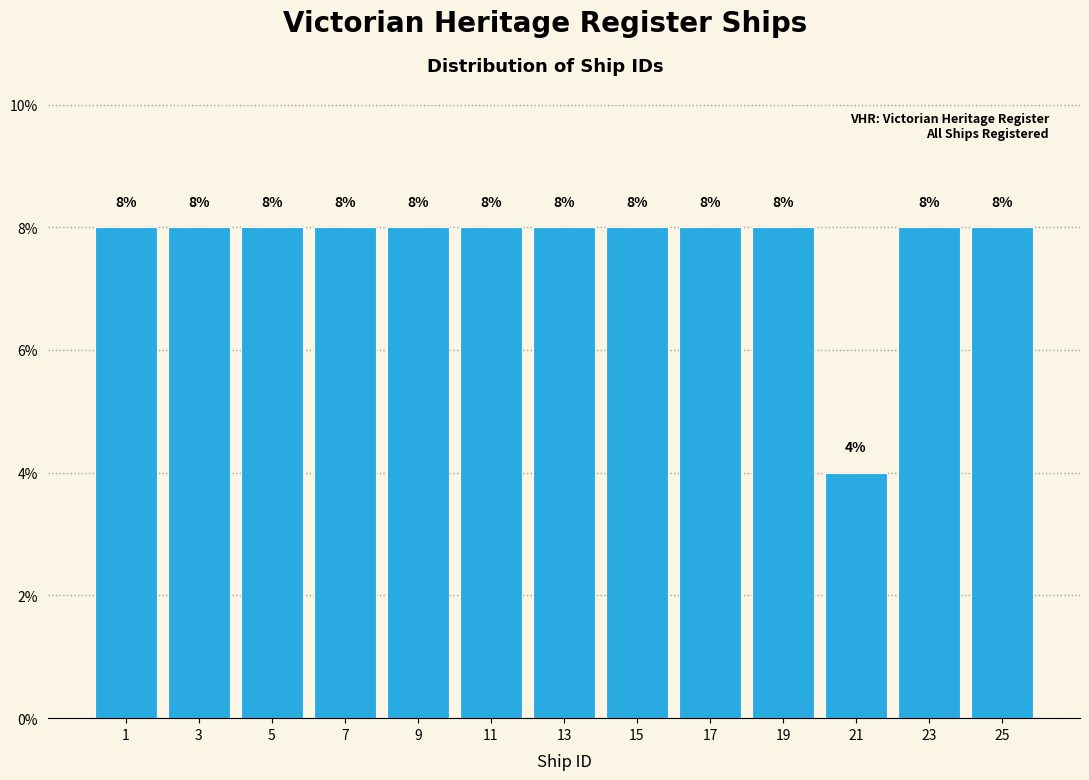

Reading left to right, transcribe all the data shown in this chart.

8	8	8	8	8	8	8	8	8	8	4	8	8